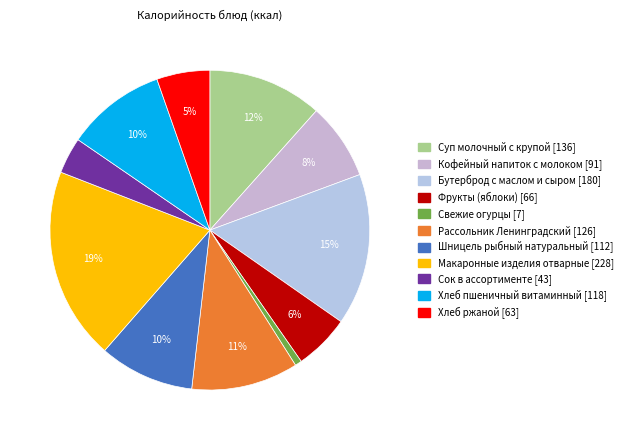

Which has a higher value, Фрукты (яблоки) or Бутерброд с маслом и сыром?

Бутерброд с маслом и сыром